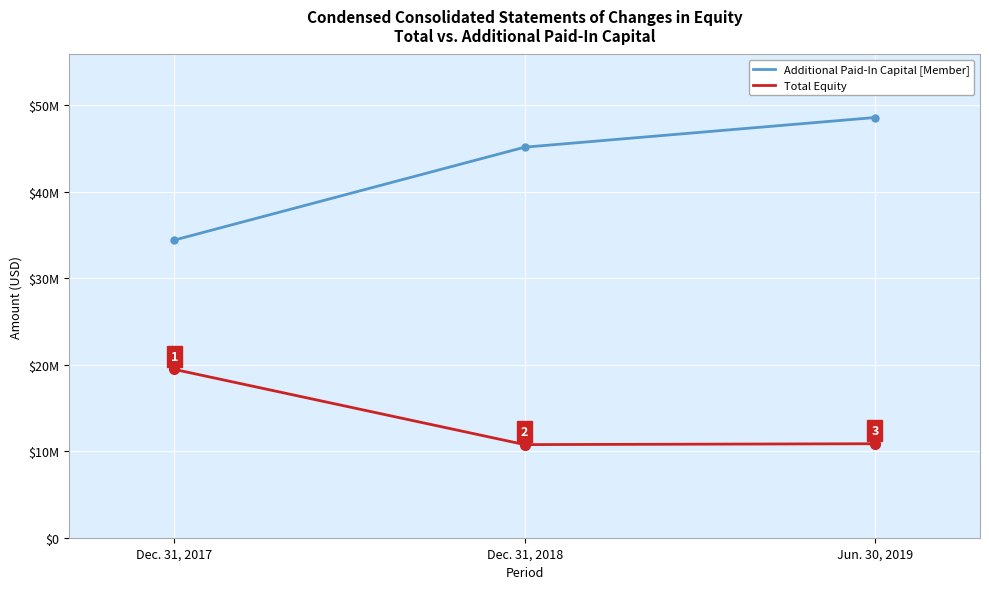

What are all the series names shown in the legend?

Additional Paid-In Capital [Member], Total Equity